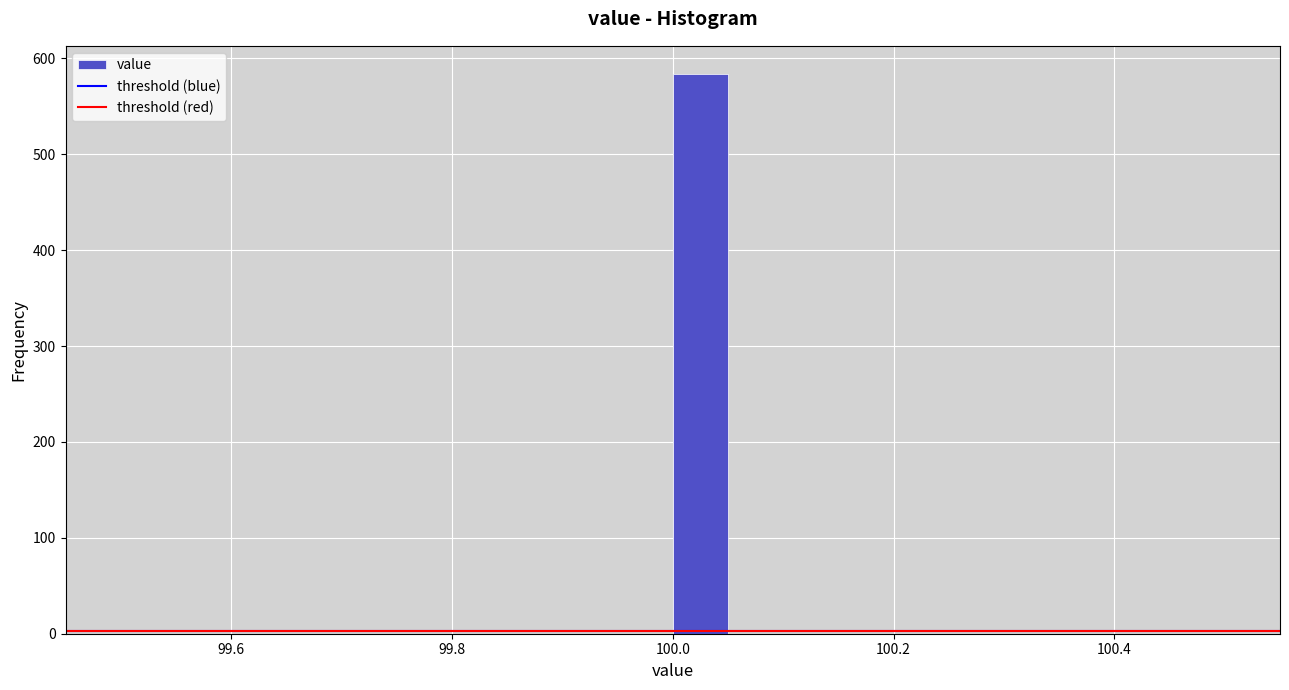

Read against the x-axis, roughly where is the centre of the tallest bar?

100.02